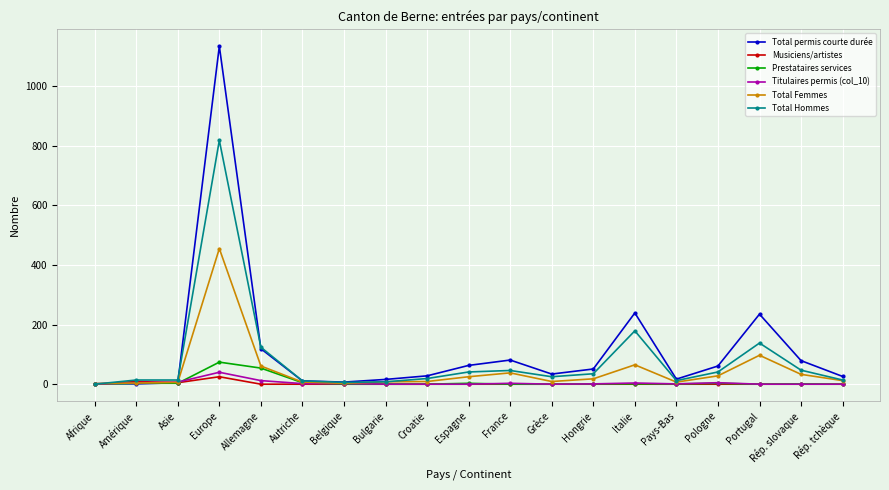

What is the total value across all series at Europe?

2546